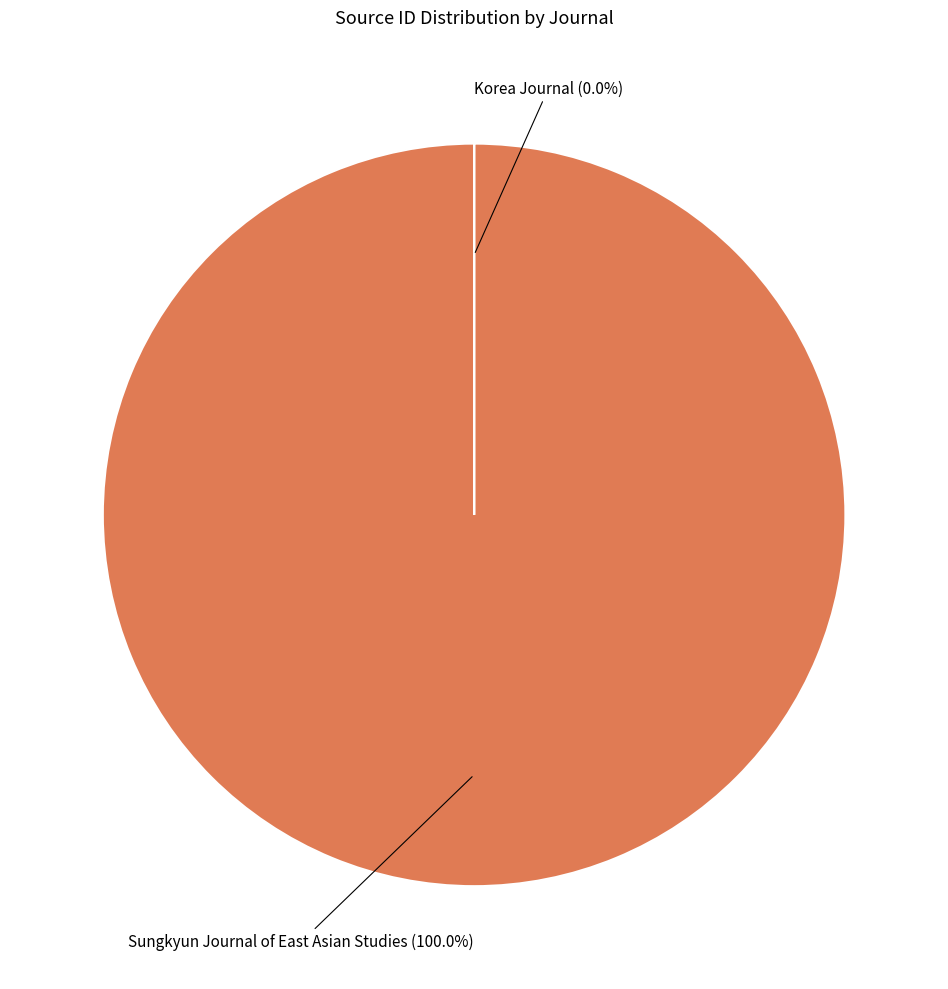

What portion of the pie excludes Korea Journal?

100.0%